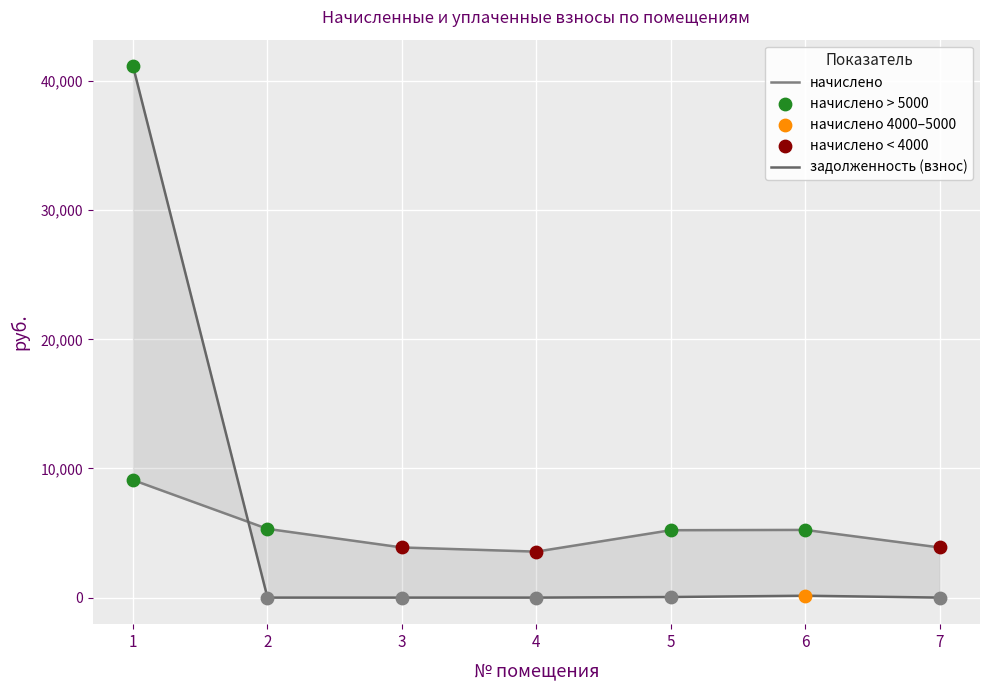

What are all the series names shown in the legend?

начислено, задолженность (взнос)